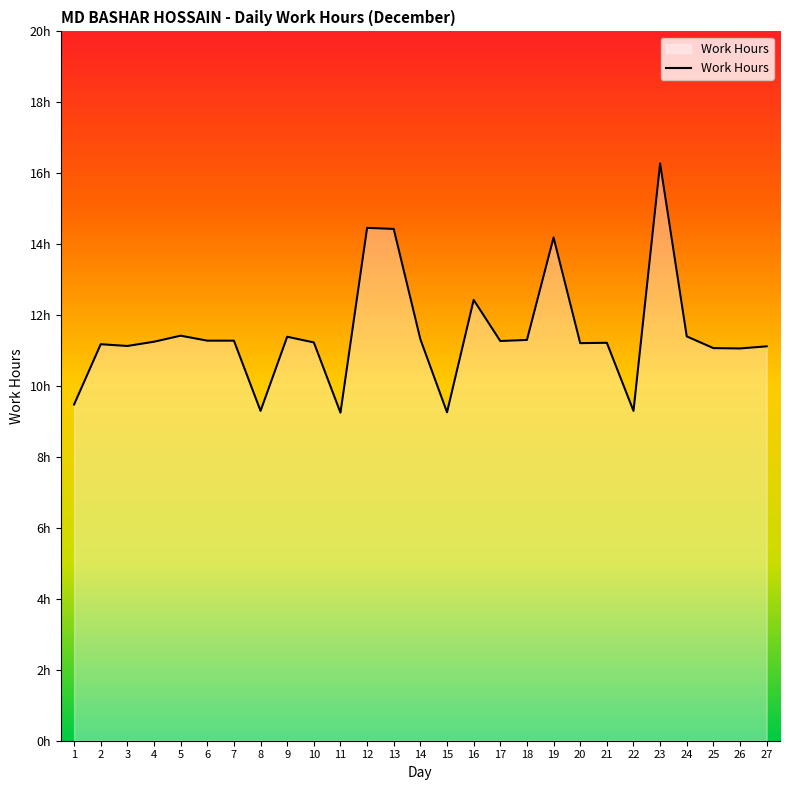

Does the chart have visible grid lines?

No